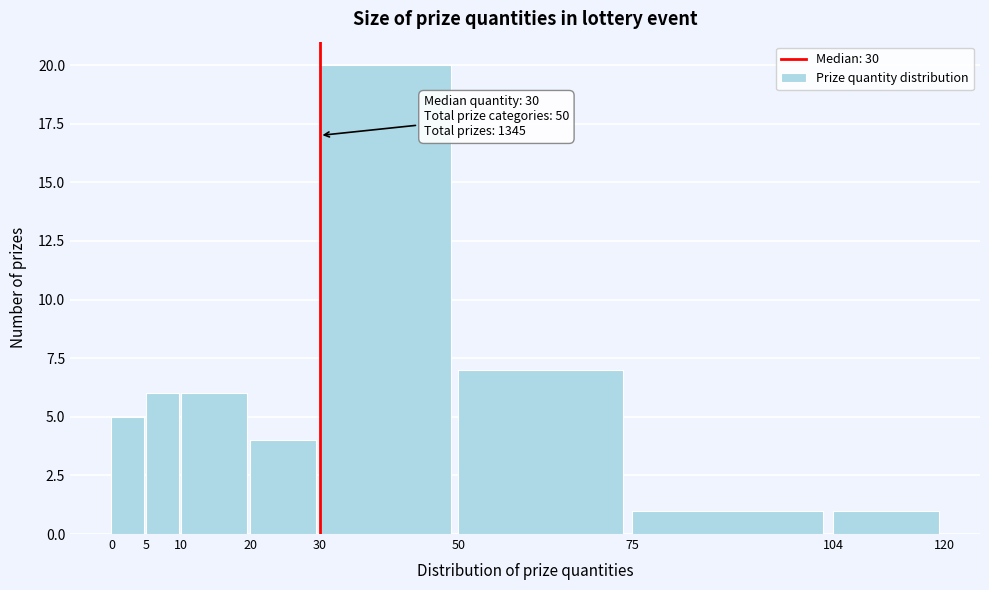

Over which range of the x-axis is the bar tallest?

30 to 50